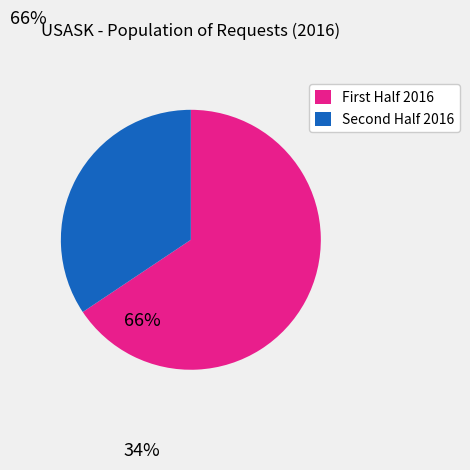

Is there a majority slice in this chart?

Yes